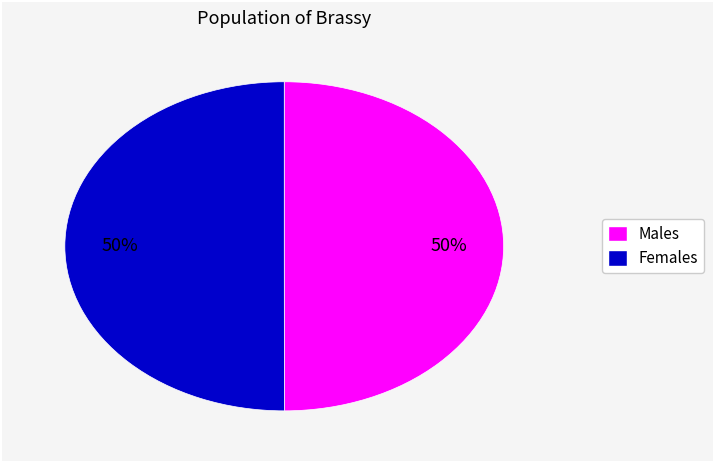

To the nearest percent, what is the average slice percentage?

50%